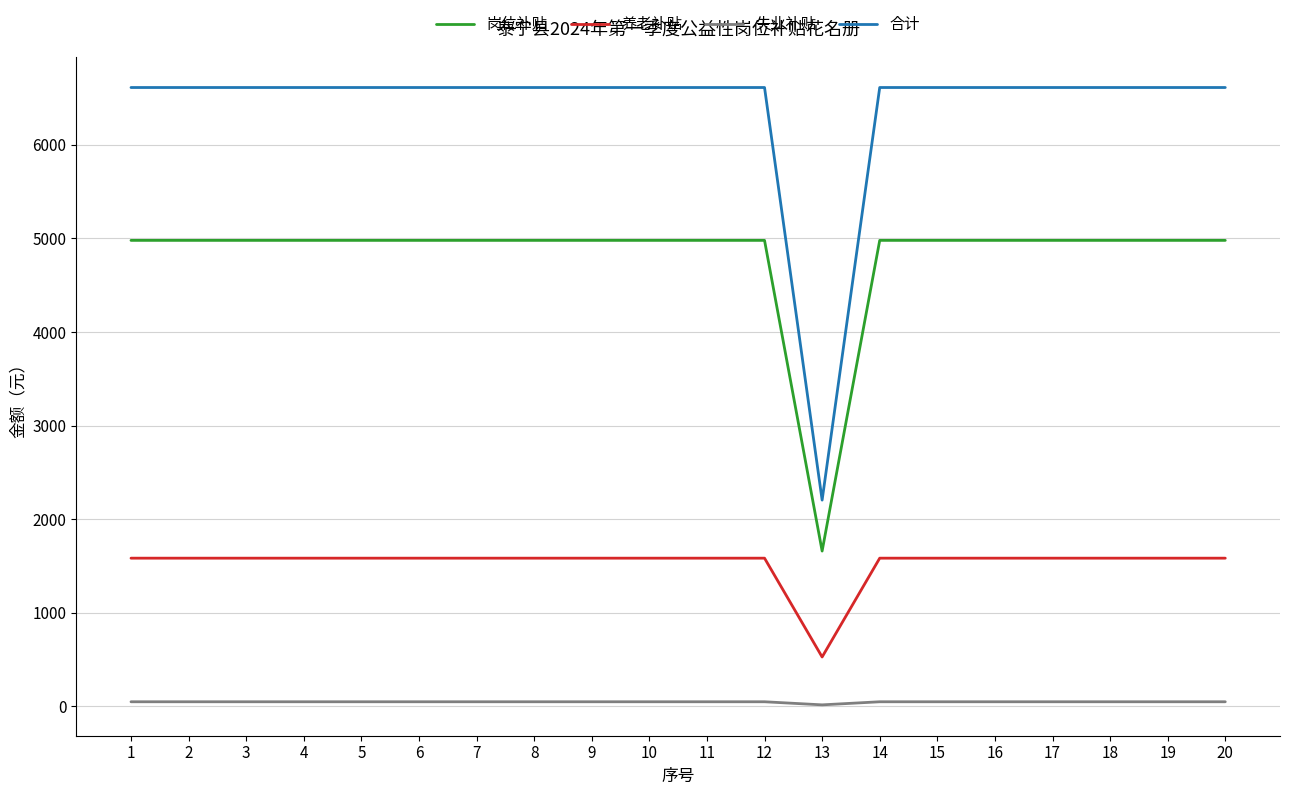

What is the sum of all 合计 values?

127861.0